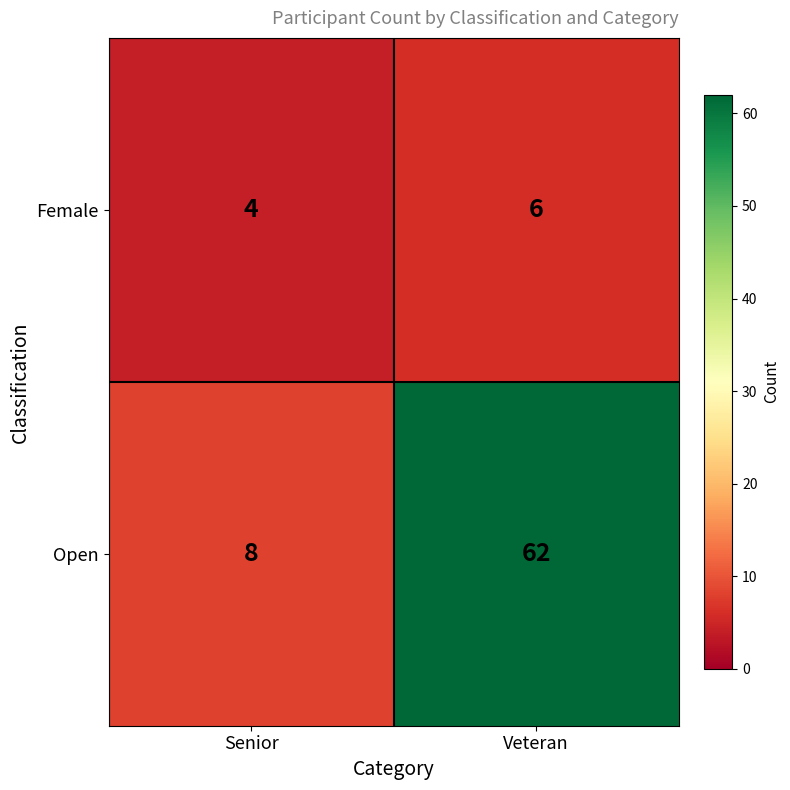

What is the average value of the Female series?

5